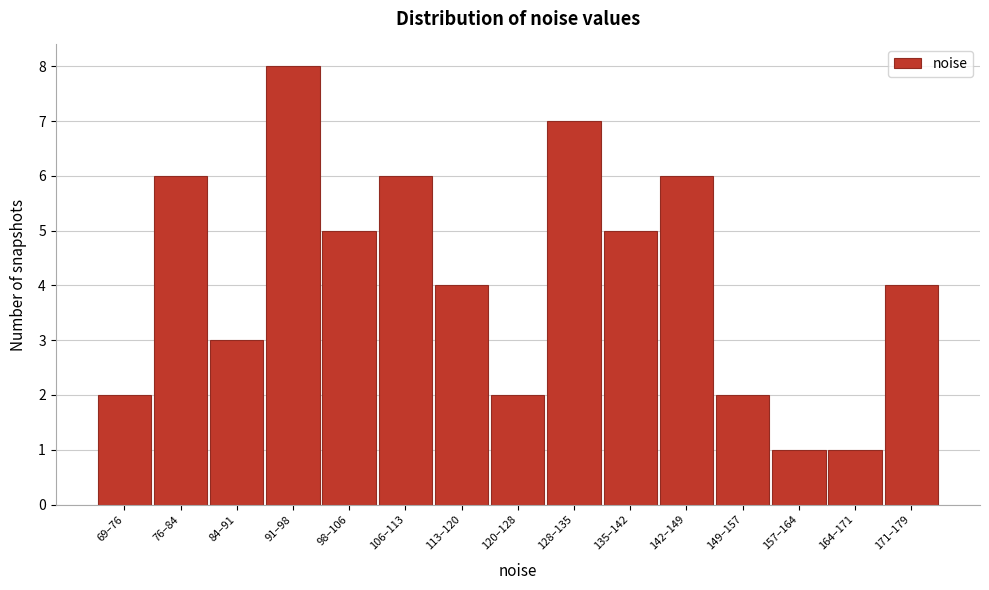

Reading left to right, what are all the values shown in this chart?

2	6	3	8	5	6	4	2	7	5	6	2	1	1	4